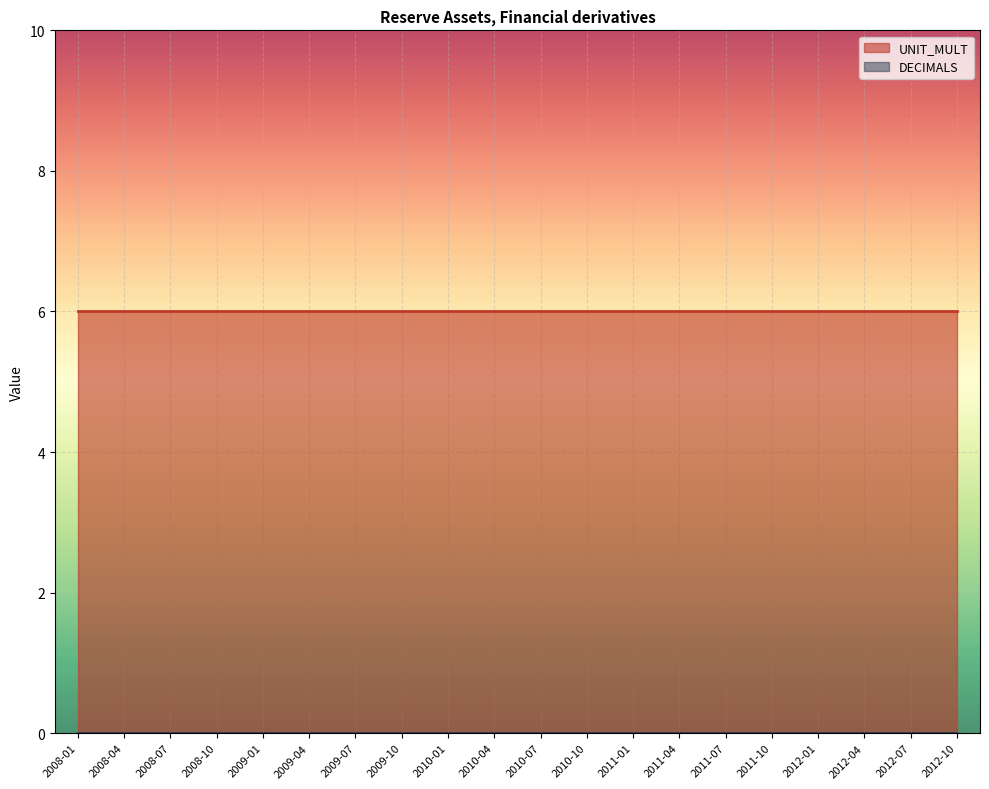

Which category has the highest value across all series?

2008-01